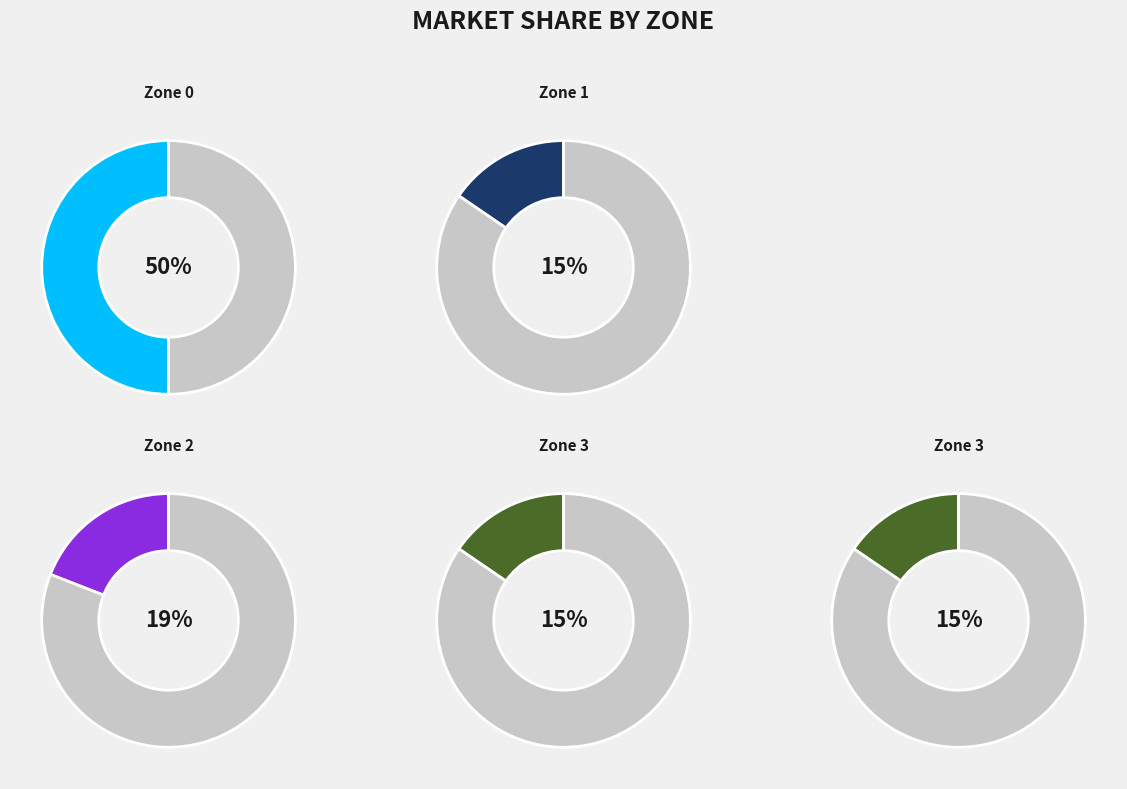

How many segments does this pie chart have?

4